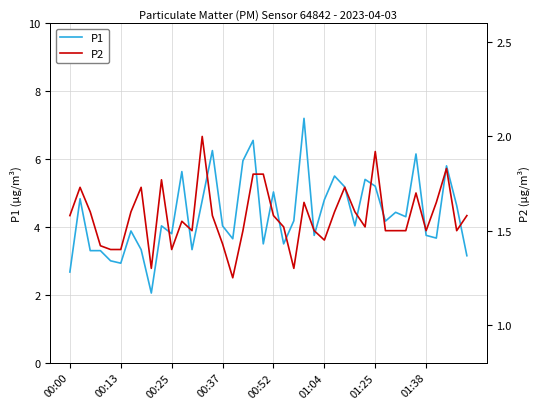

How many lines are shown in the chart?

2